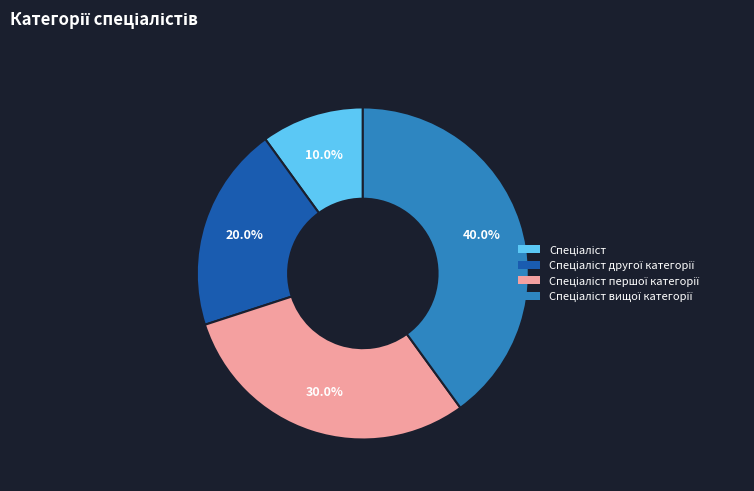

Is there any slice that represents more than half of the pie?

No